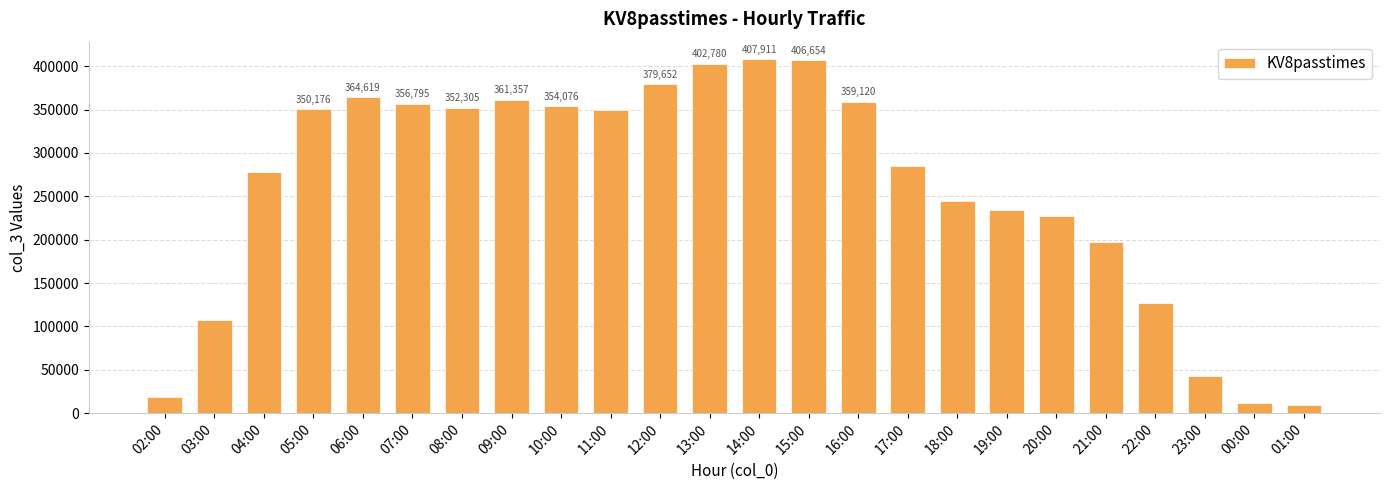

What is the average value?

259618